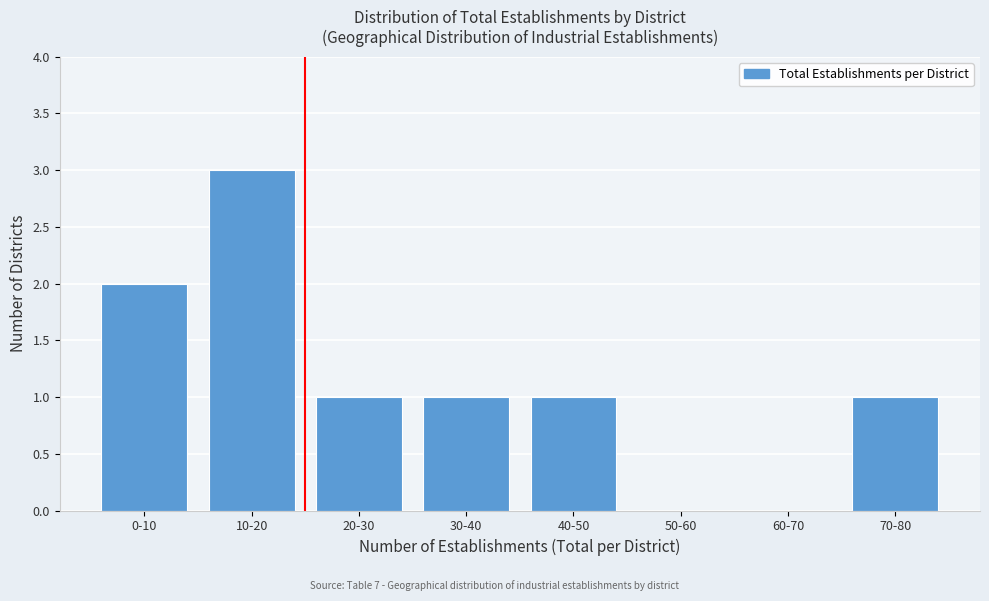

Reading left to right, list all the values displayed in this chart.

0-10=2	10-20=3	20-30=1	30-40=1	40-50=1	50-60=0	60-70=0	70-80=1